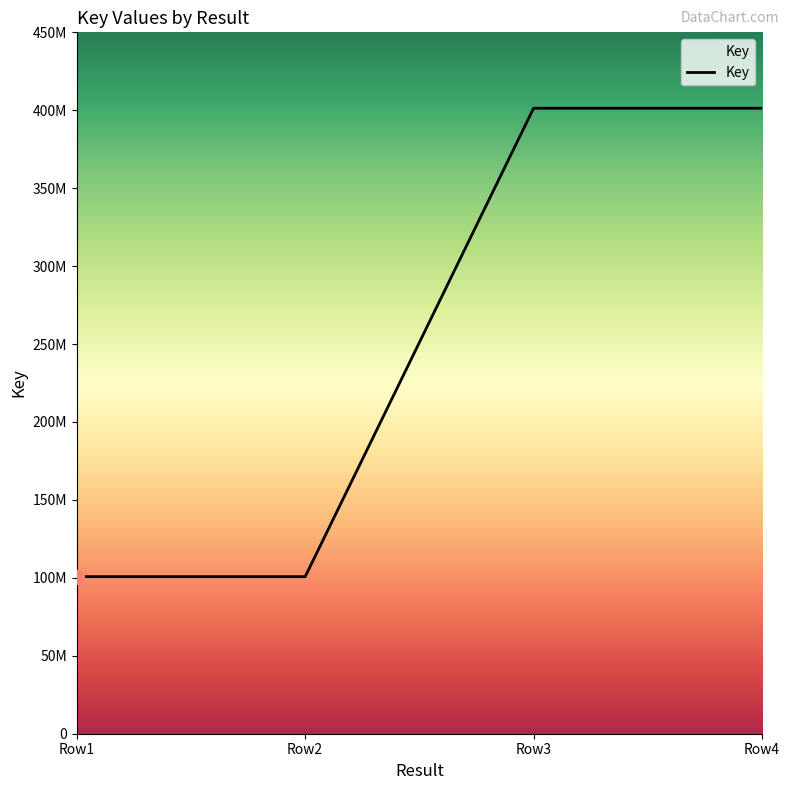

True or false: the data shows 401317855 at Row3.

True